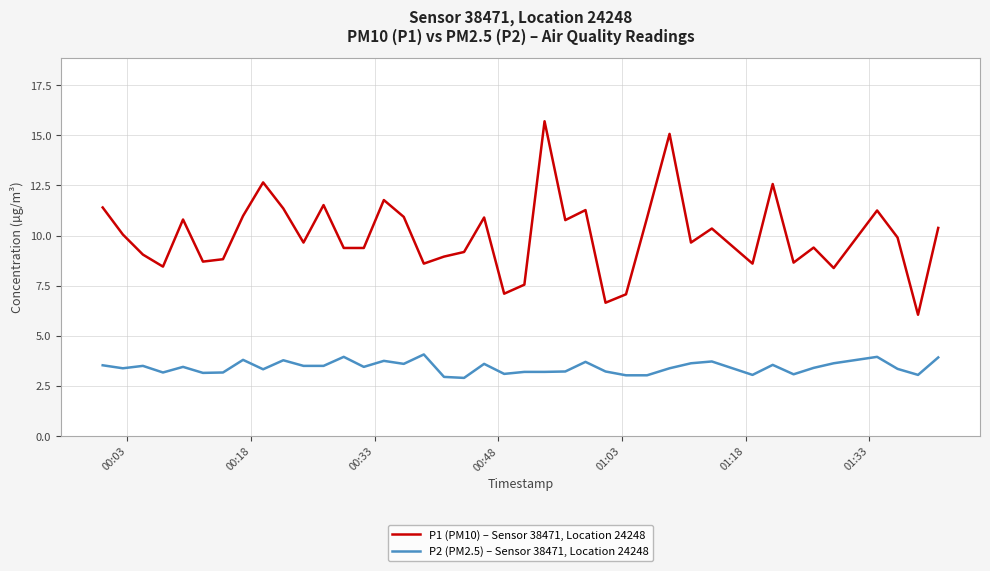

Which series has the widest spread of values?

P1 (PM10) – Sensor 38471, Location 24248